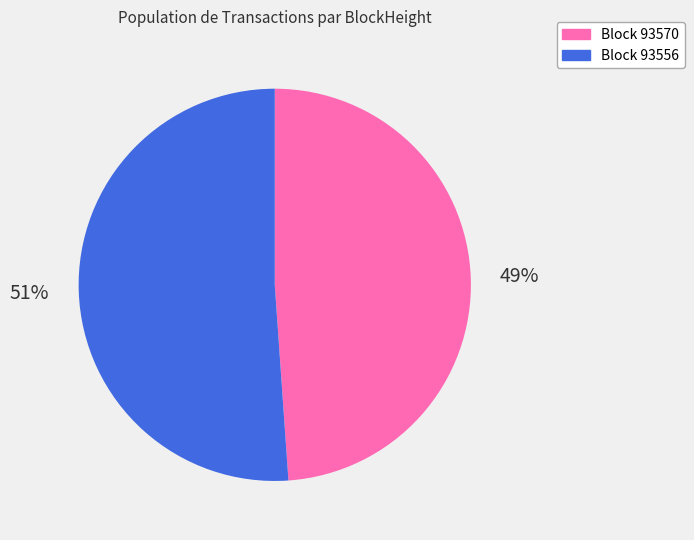

Is the sum of Block 93570 and Block 93556 greater than half?

Yes